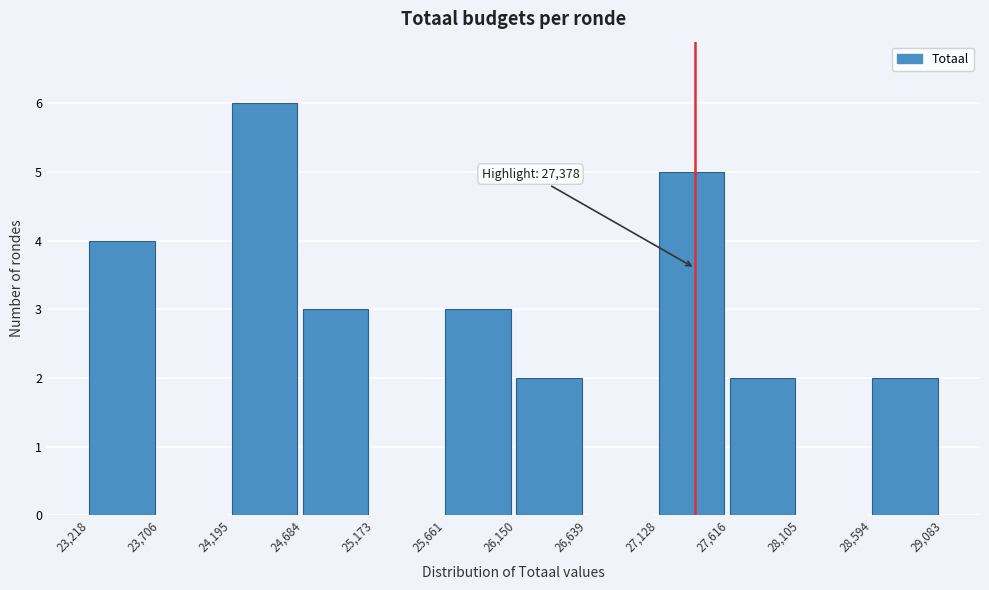

Over which range of the x-axis is the bar tallest?

24,195 to 24,684